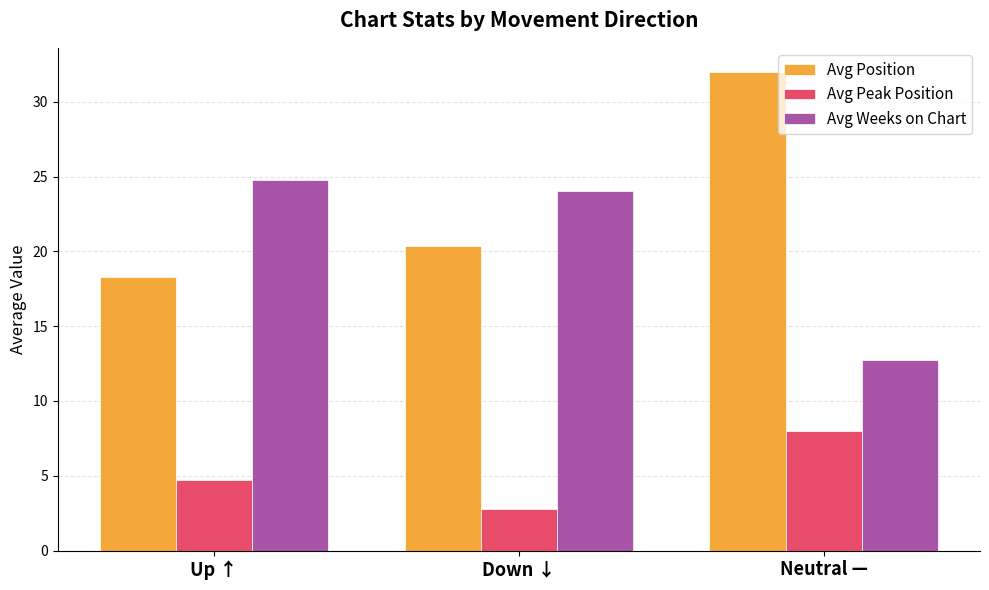

At which category is the sum across all series the highest?

Neutral —